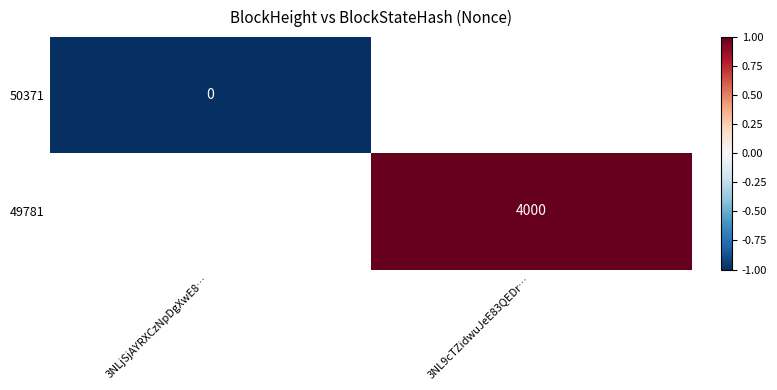

The value of 49781 at 3NL9cTZidwuJeE83QEDr… is 4000. True or false?

True